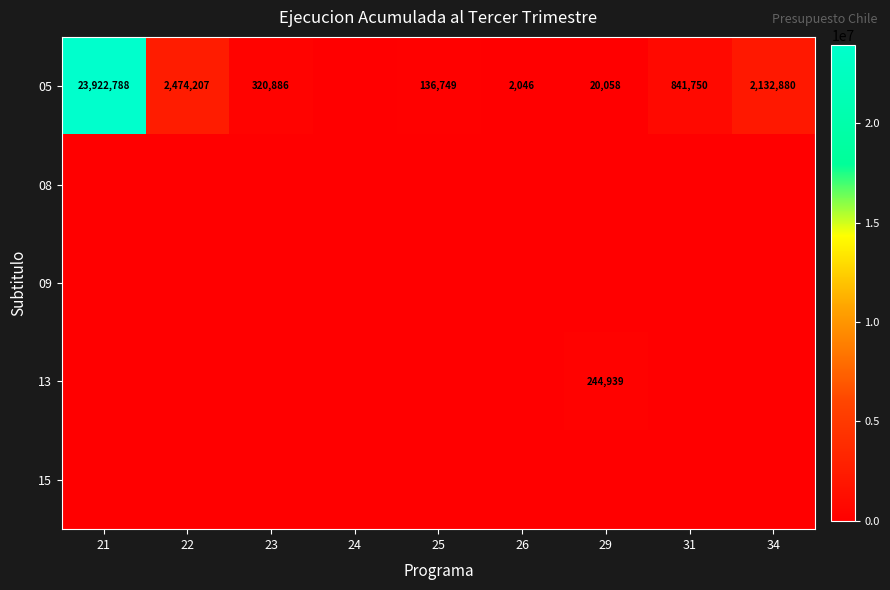

The value of 05 at 23 is 320886. True or false?

True